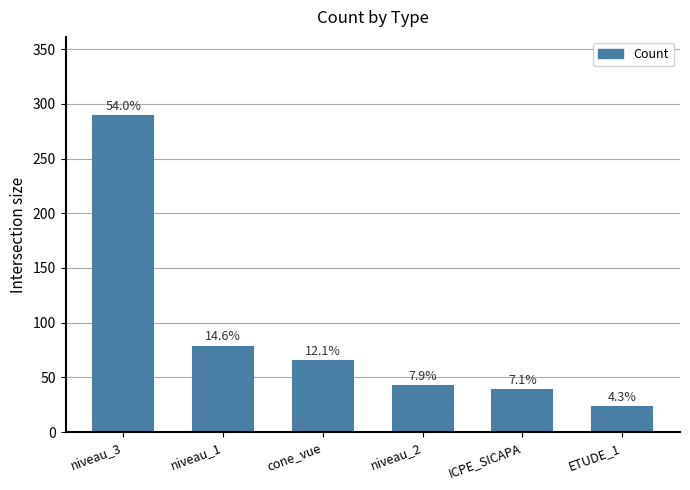

What is the maximum value shown in the chart?

289